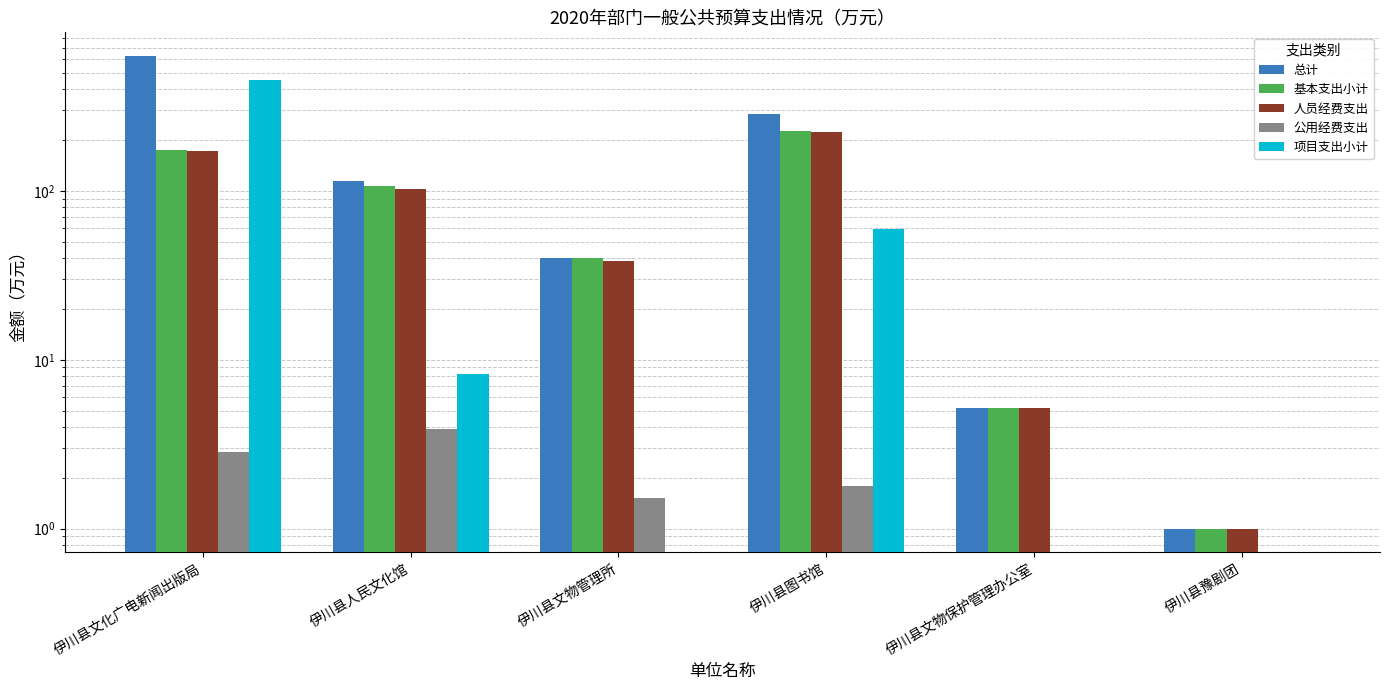

How many data points in 总计 are less than 114?

3